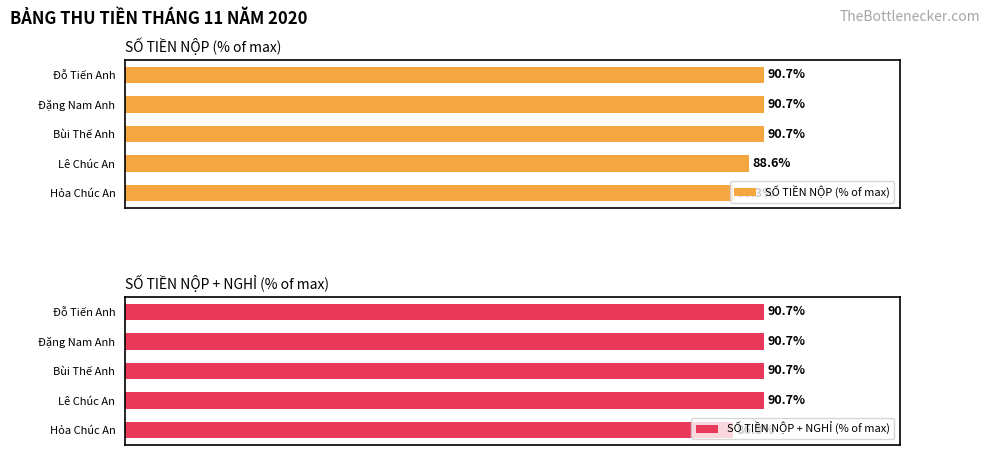

At which label is SỐ TIỀN NỘP + NGHỈ (% of max) closest to 88?

Hỏa Chúc An